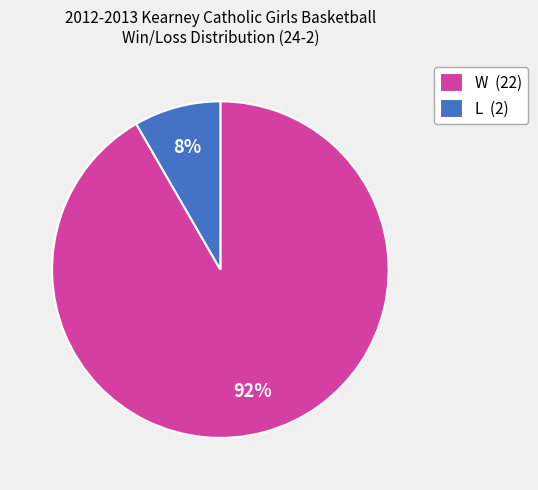

To the nearest percent, what is the combined percentage of W and L?

100%